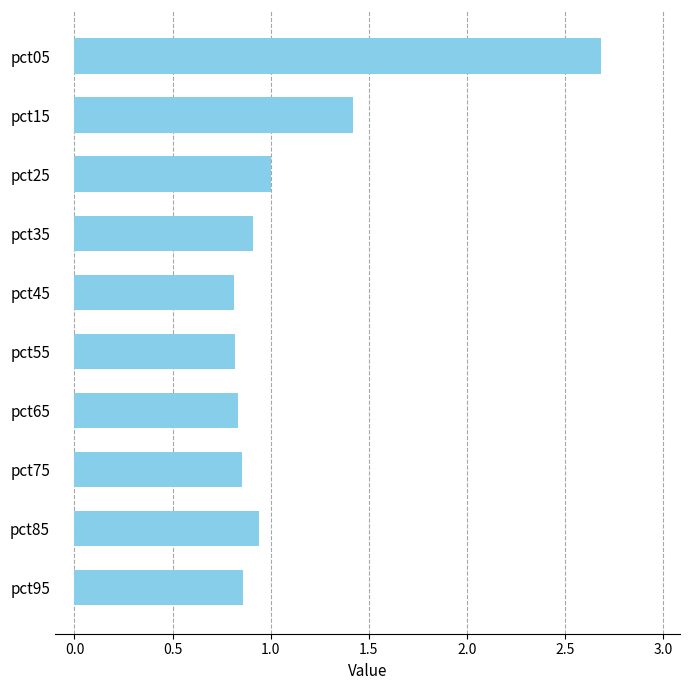

What is the change in value from pct05 to pct15?

-1.3